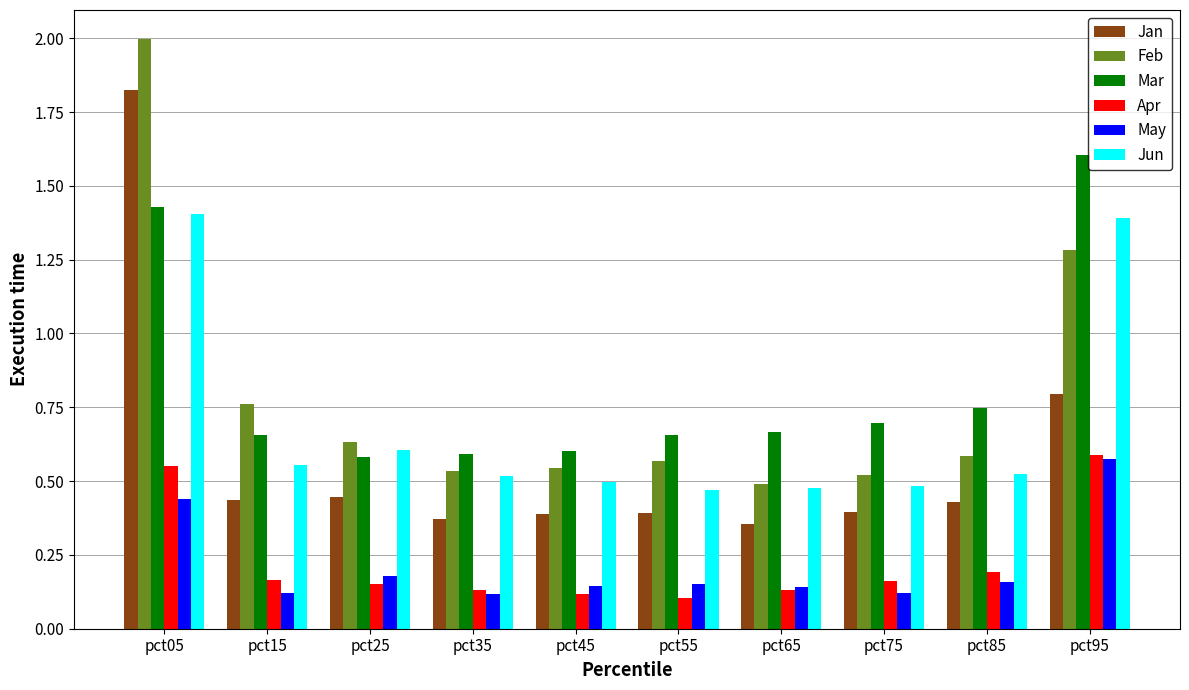

Between pct15 and pct35, which series saw the biggest shift?

Feb